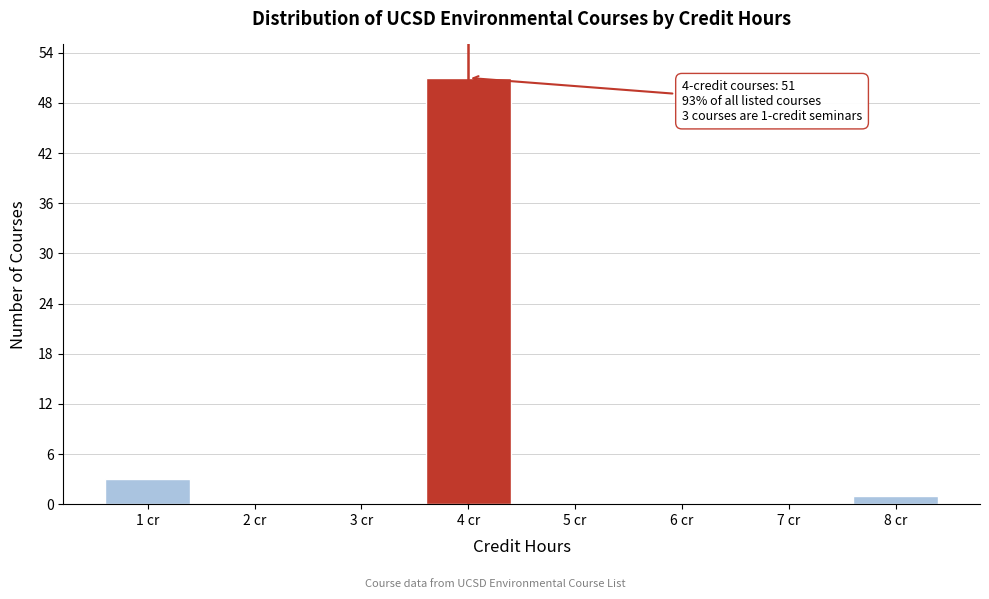

Over which range of the x-axis is the bar tallest?

3.5 to 4.5